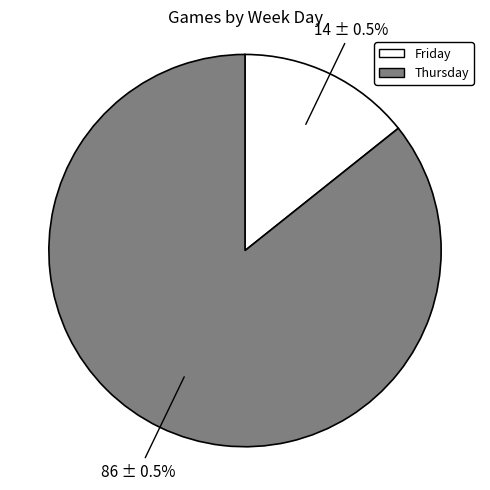

To the nearest percent, what portion does יום חמישי represent?

86%